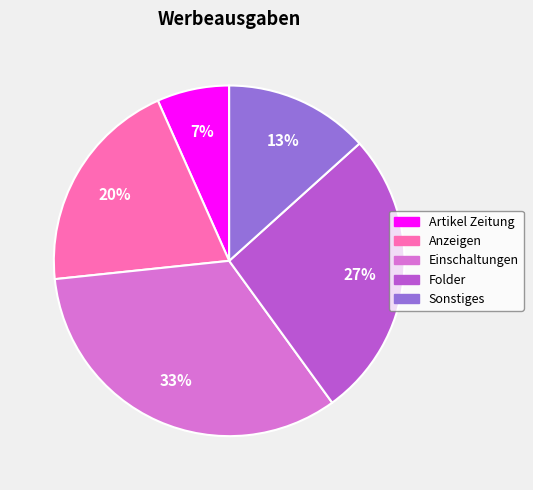

Rank the categories by value from highest to lowest.

Einschaltungen, Folder, Anzeigen, Sonstiges, Artikel Zeitung